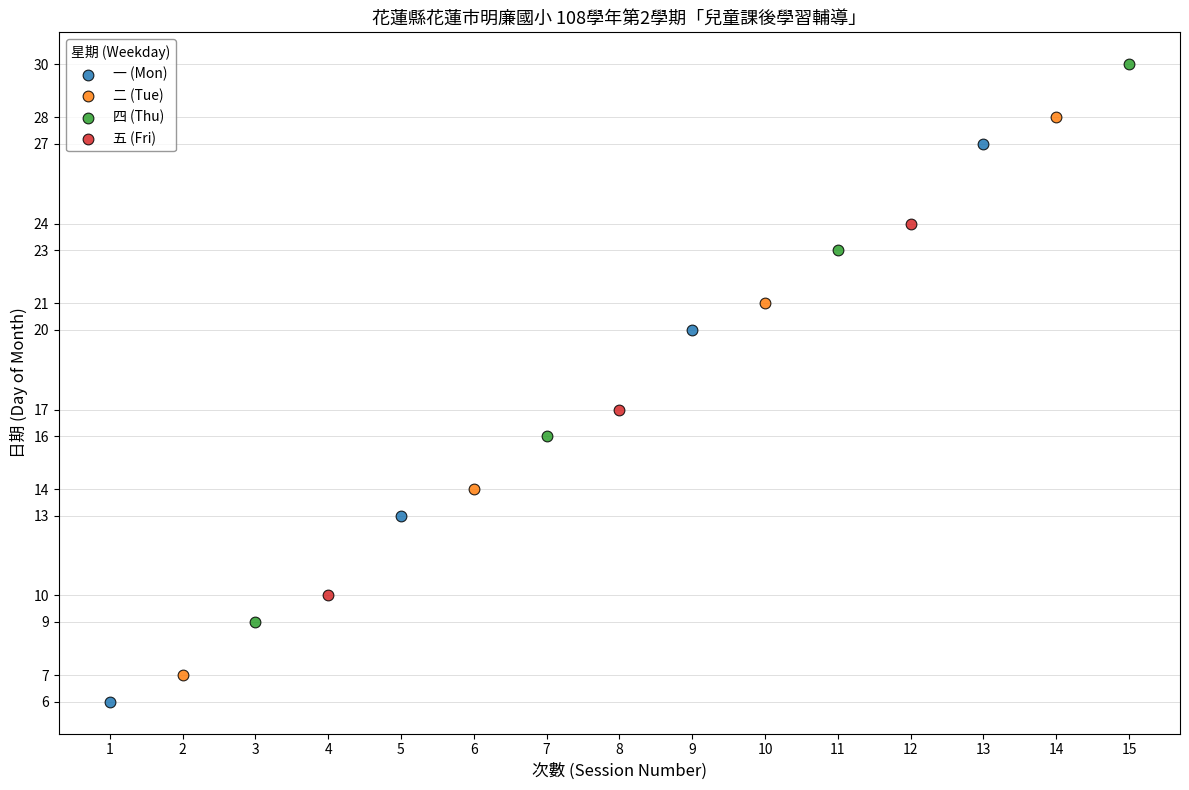

Which series contains the highest Y value?

四 (Thu)